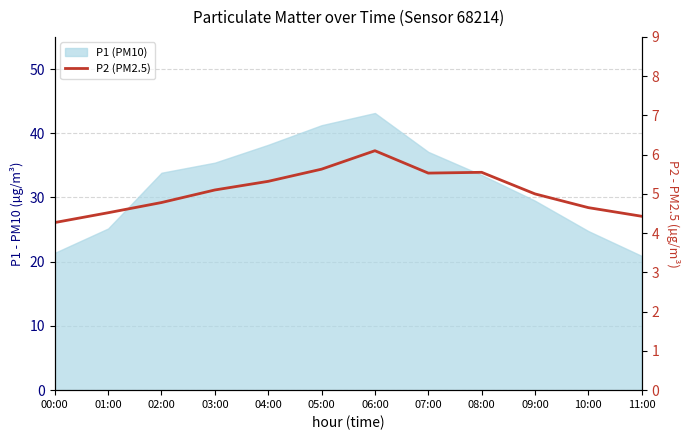

Reading left to right, extract all data points from this chart.

00:00=4.3	01:00=4.5	02:00=4.8	03:00=5.1	04:00=5.3	05:00=5.6	06:00=6.1	07:00=5.5	08:00=5.5	09:00=5.0	10:00=4.7	11:00=4.4